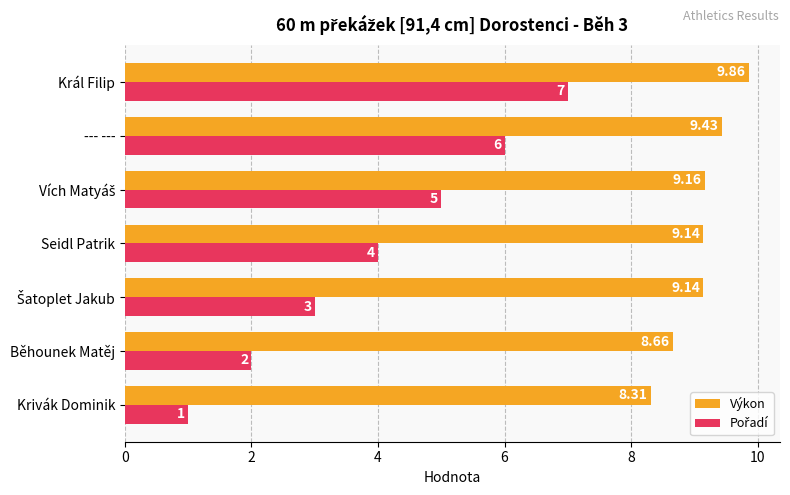

At which category does the chart reach its minimum across all series?

Krivák Dominik